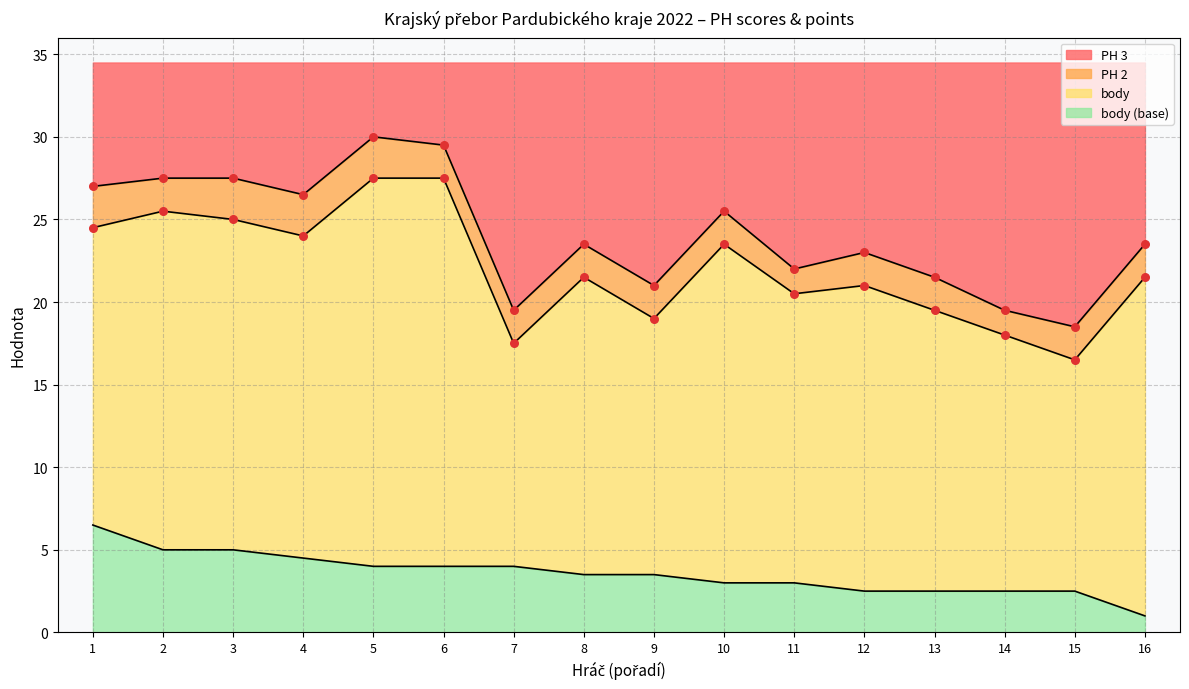

What is the maximum value for PH 3?

30.0